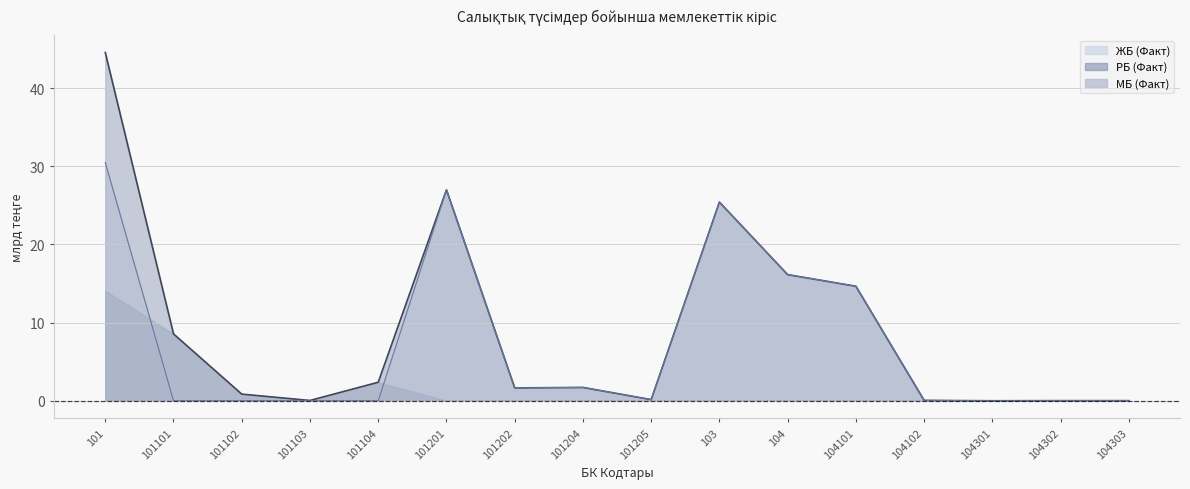

True or false: ЖБ (Факт) and МБ (Факт) intersect in this chart.

False